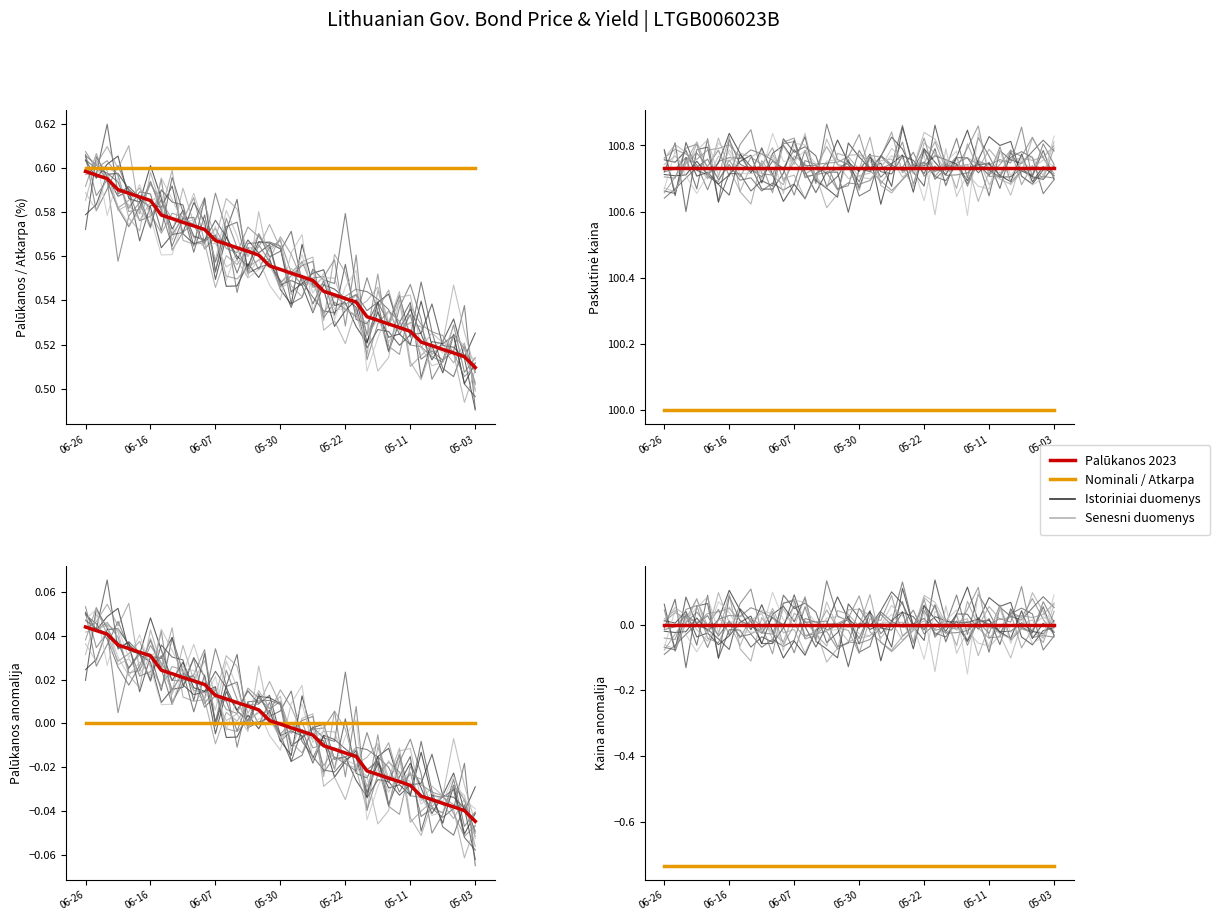

What is the label of the 28th point from the right?

2023-06-12